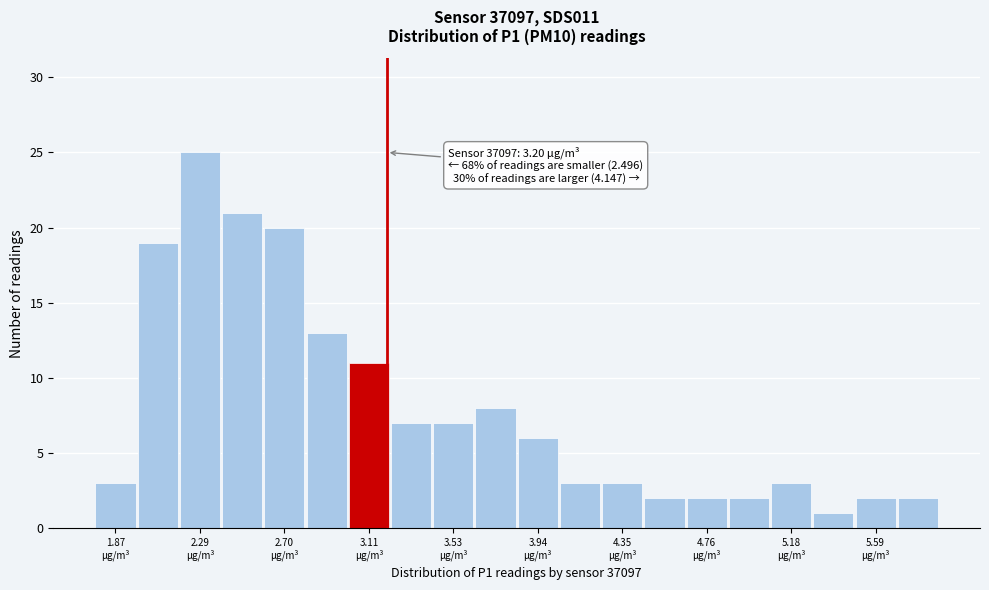

Which range on the x-axis has the tallest bar?

2.20 to 2.40